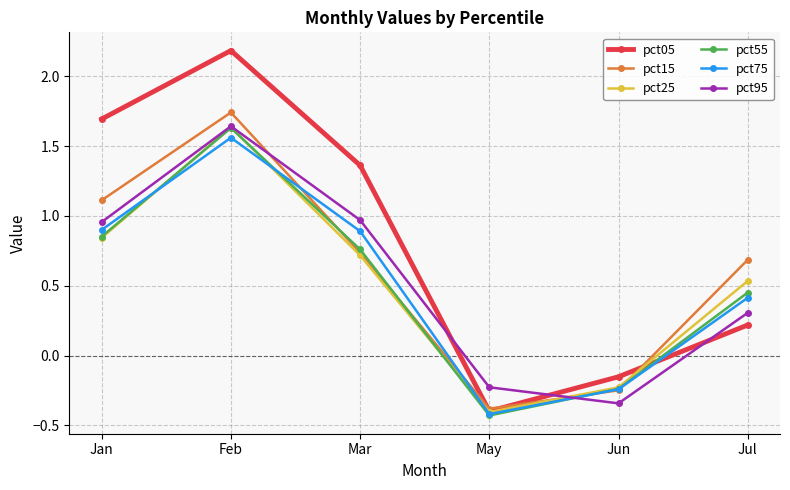

The pct55 series shows -0.1 at May. True or false?

False